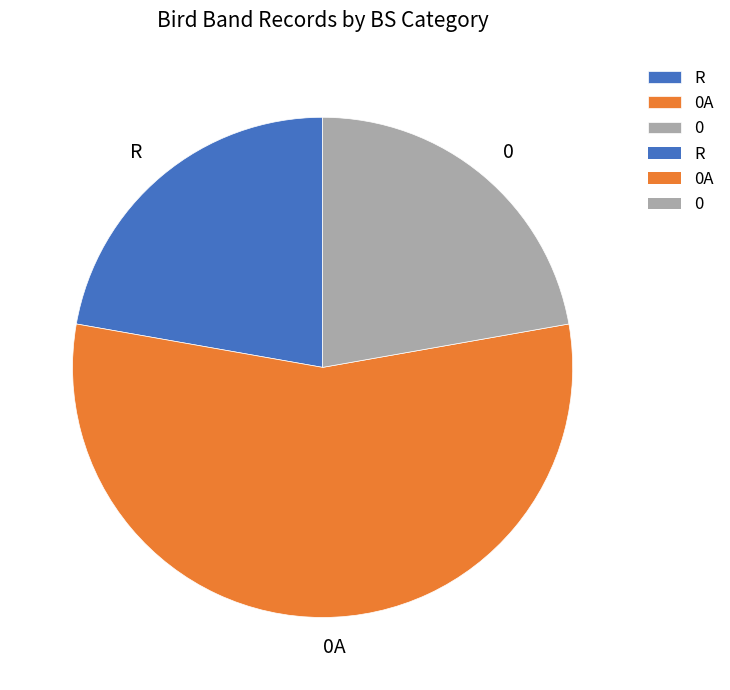

Which slice represents more than half of the pie?

0A